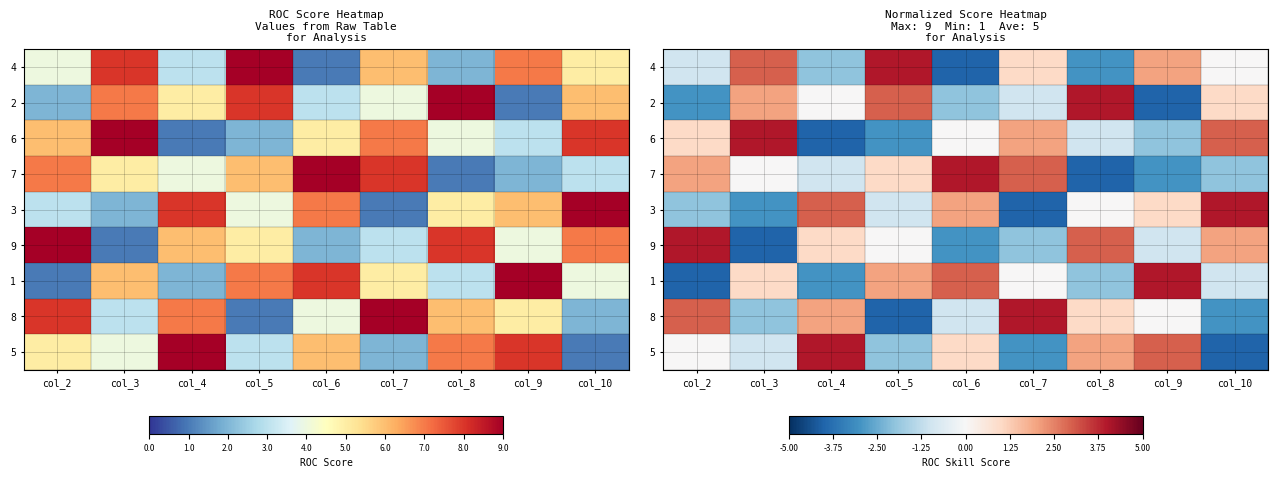

At which label is 6 closest to 0?

col_6